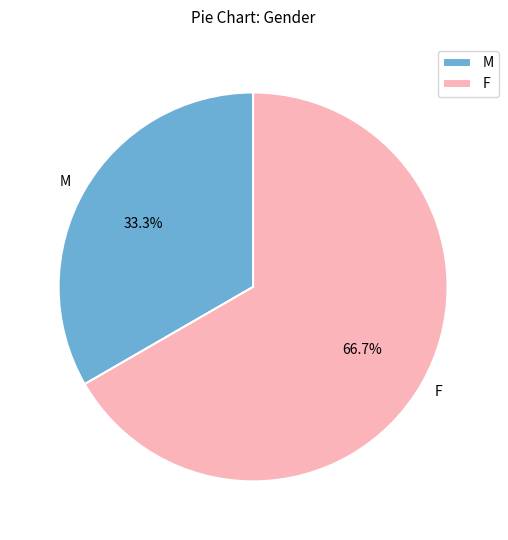

Between F and M, which is larger?

F